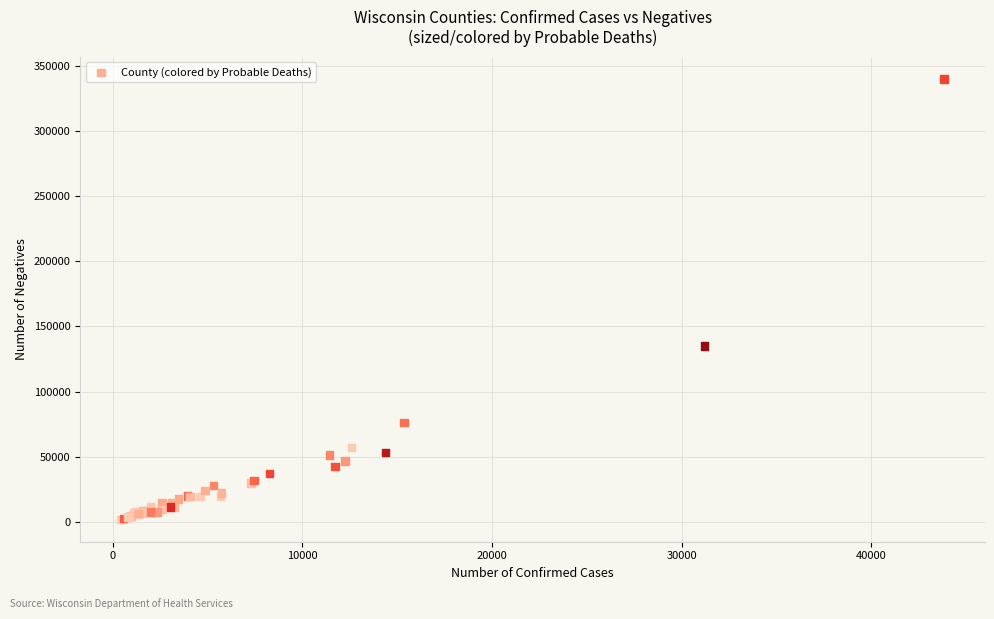

What Y value in the scatter plot is closest to 170835?

135043